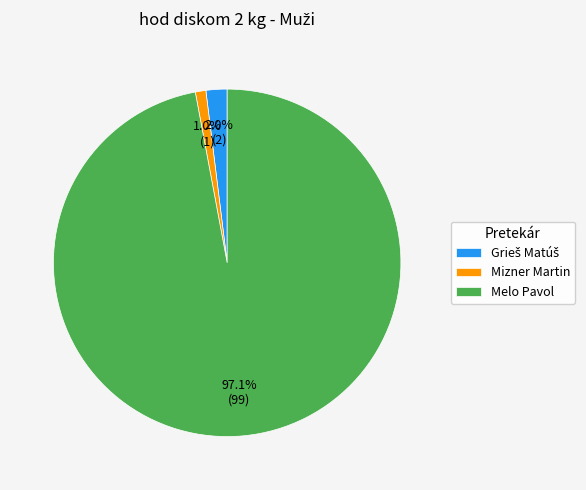

What percentage is NOT represented by Mizner Martin?

99.0%